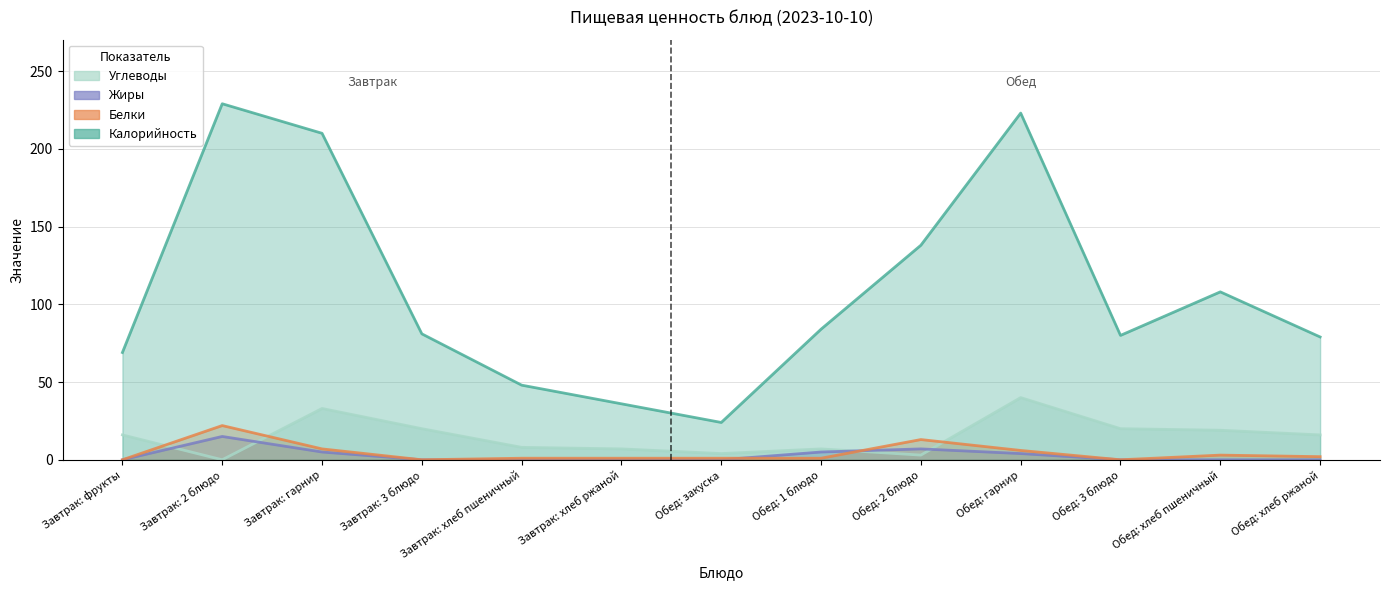

What is the label of the 4th point from the left?

Завтрак: 3 блюдо